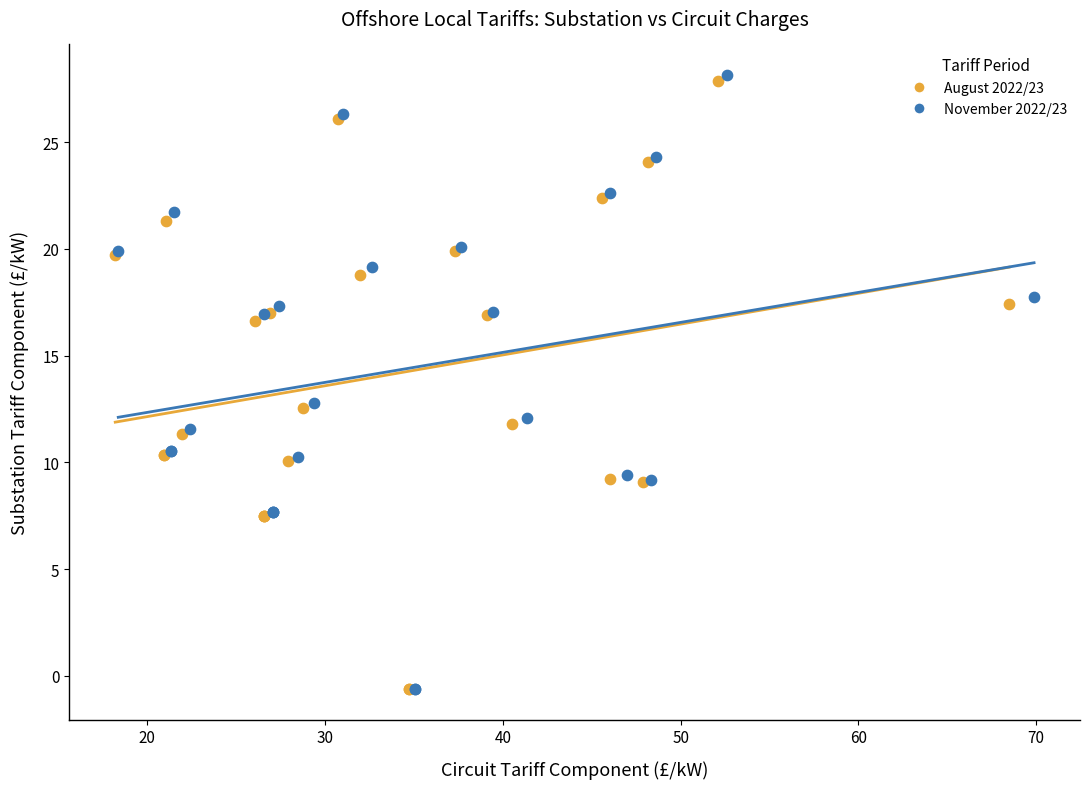

What are all the series names shown in the legend?

August 2022/23, November 2022/23